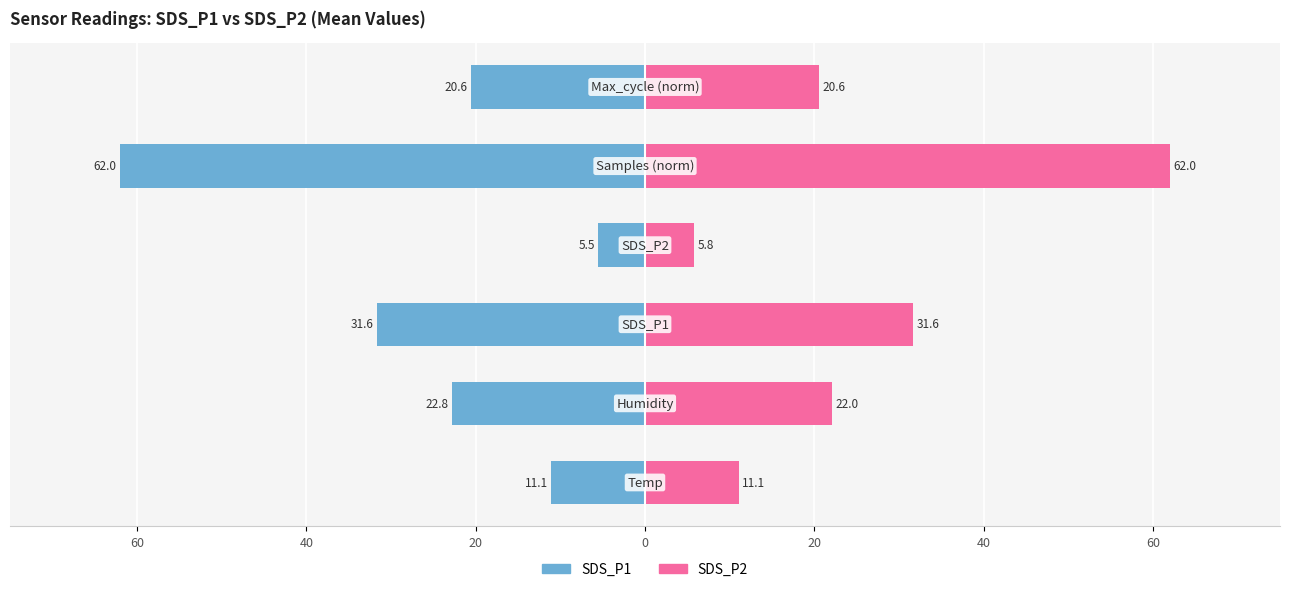

Which has a higher value, 20 or 40?

40